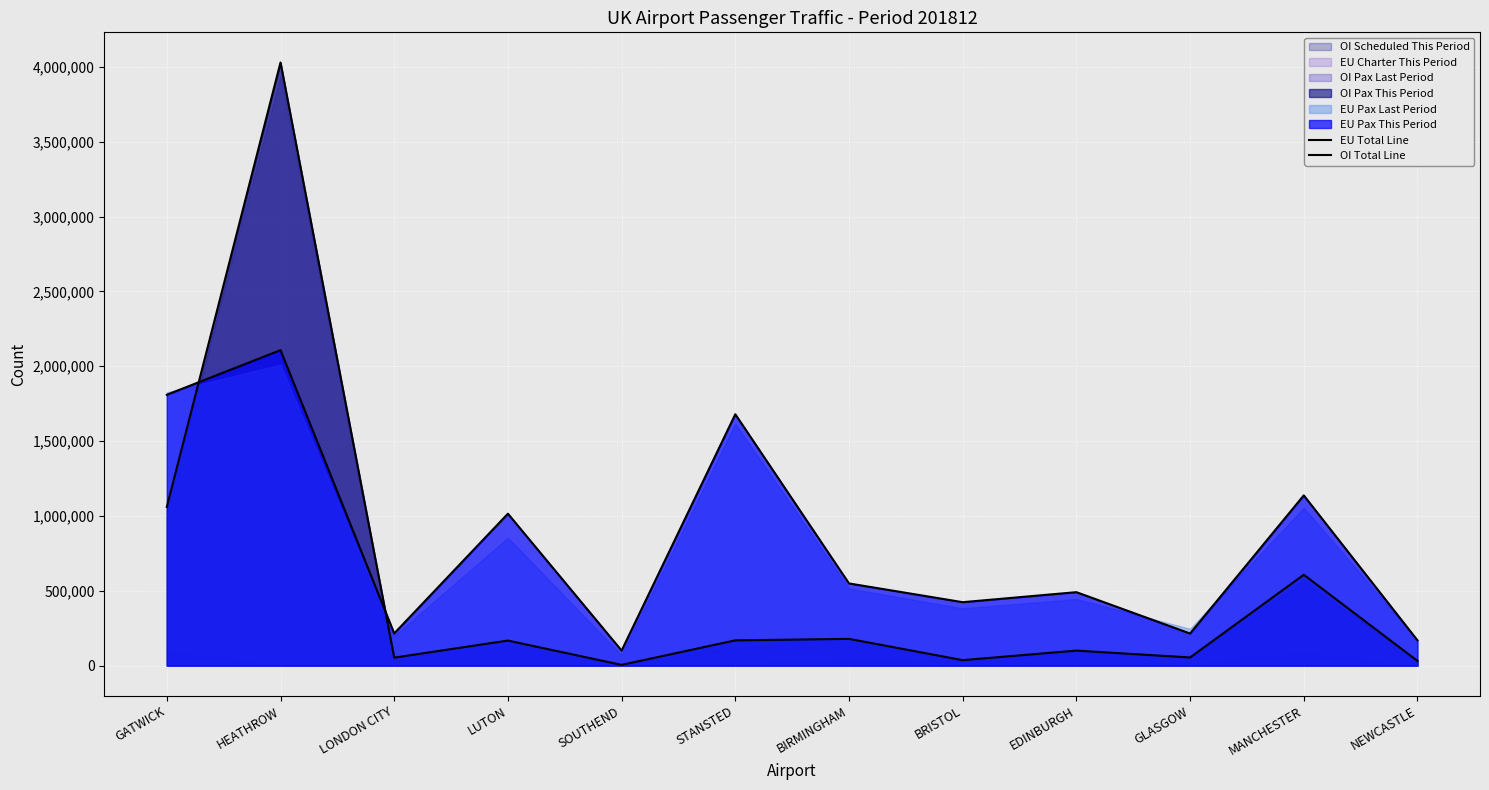

Reading right to left, extract all data points from this chart.

total_pax_eu_tp_line: NEWCASTLE=168831	MANCHESTER=1137342	GLASGOW=214464	EDINBURGH=490770	BRISTOL=423866	BIRMINGHAM=549093	STANSTED=1679492	SOUTHEND=100340	LUTON=1015022	LONDON CITY=215017	HEATHROW=2107753	GATWICK=1809640
total_pax_oi_tp_line: NEWCASTLE=31357	MANCHESTER=606877	GLASGOW=54396	EDINBURGH=100368	BRISTOL=36573	BIRMINGHAM=178625	STANSTED=168840	SOUTHEND=4864	LUTON=167331	LONDON CITY=53423	HEATHROW=4029606	GATWICK=1060253